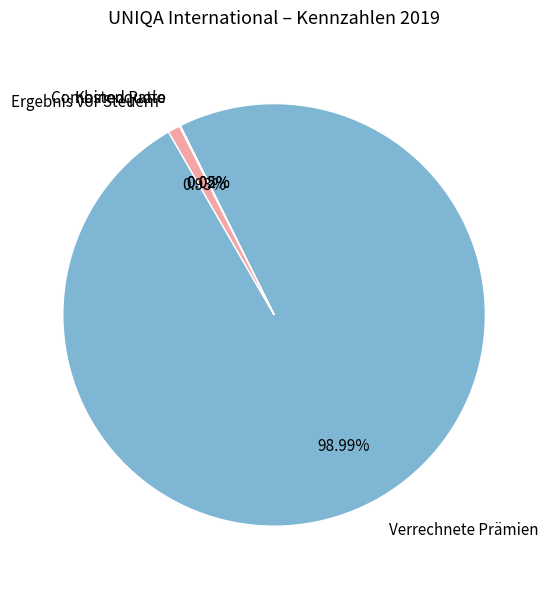

Approximately how many times larger is the value at Verrechnete Prämien compared to Ergebnis vor Steuern?

106.6